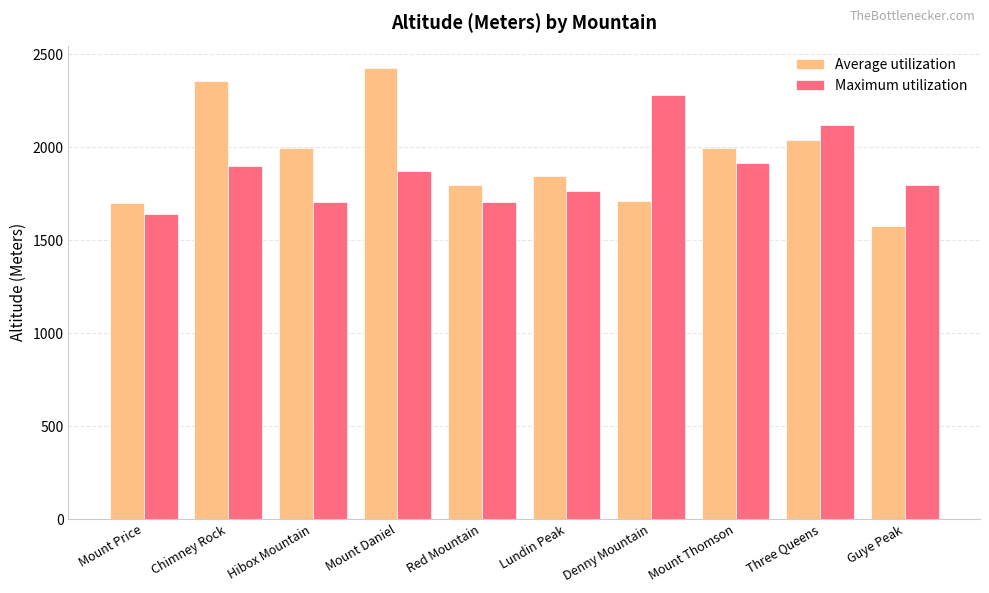

Is the value of Average utilization at Three Queens greater than the value of Maximum utilization at Lundin Peak?

Yes